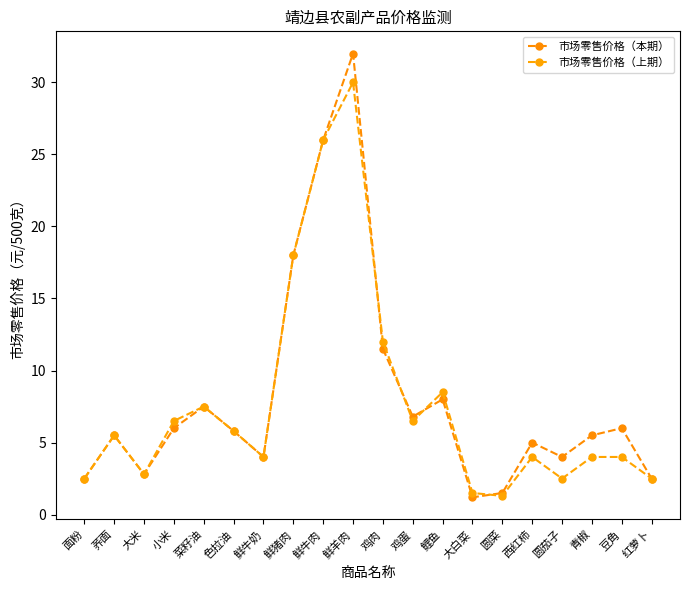

Rank the series by their average value, from lowest to highest.

市场零售价格（上期）, 市场零售价格（本期）